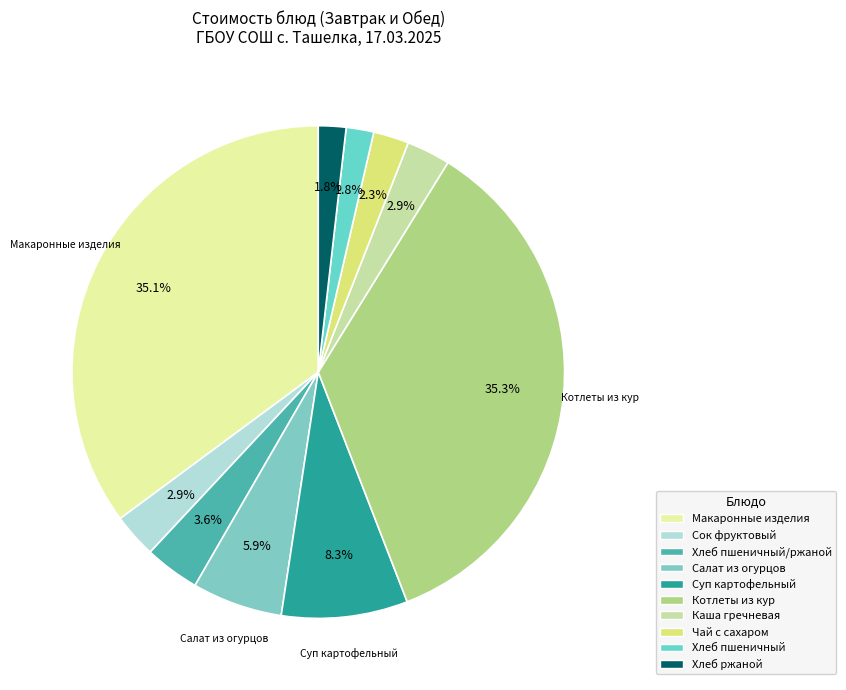

How many segments does this pie chart have?

10